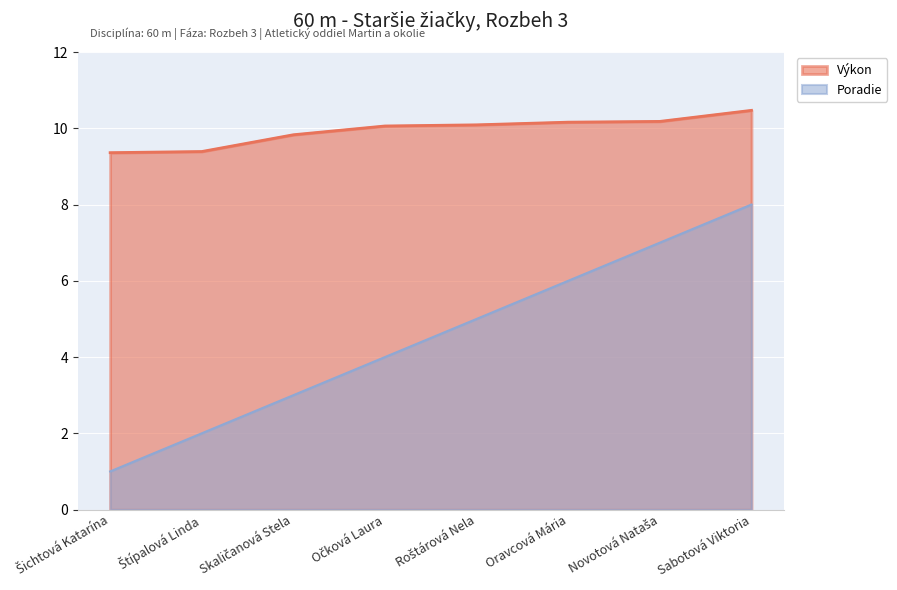

True or false: Poradie and Výkon cross at least once.

False